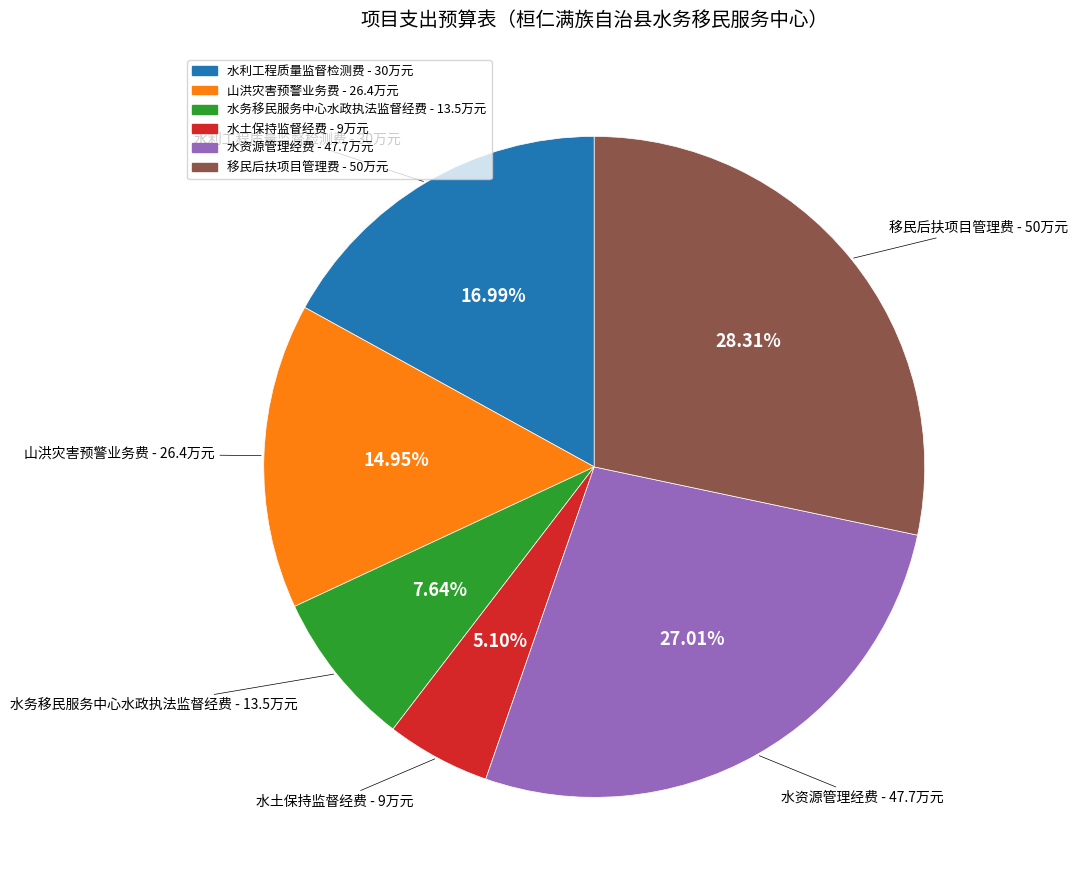

How many segments does this pie chart have?

6